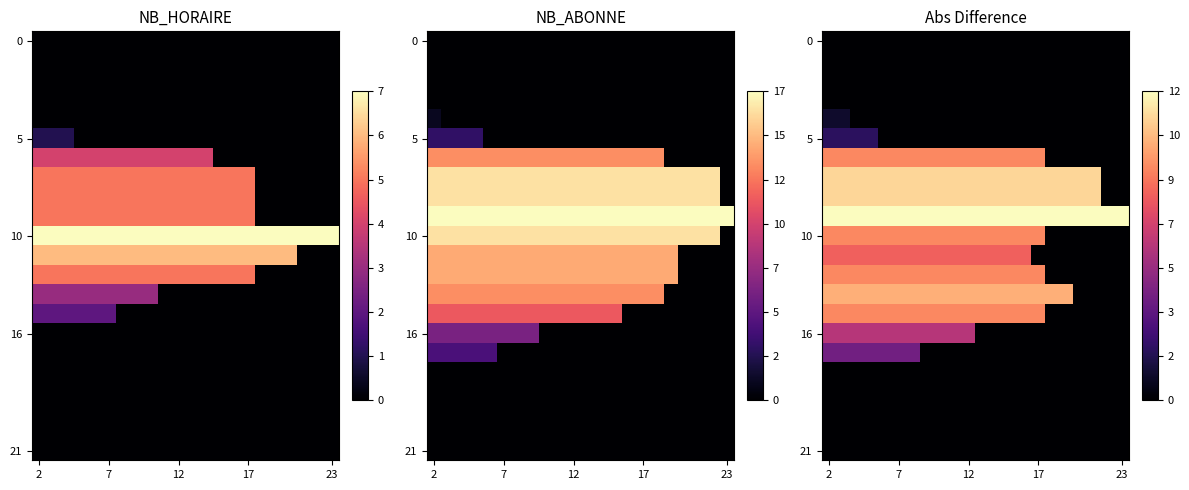

At which category is the sum across all series the highest?

2